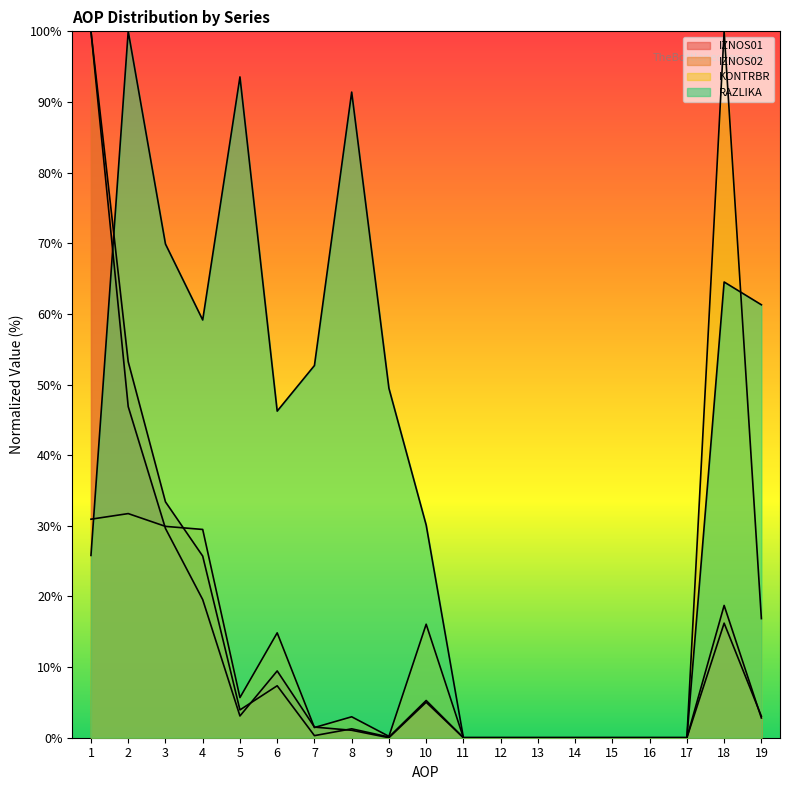

Which label corresponds to the largest value in the chart?

1